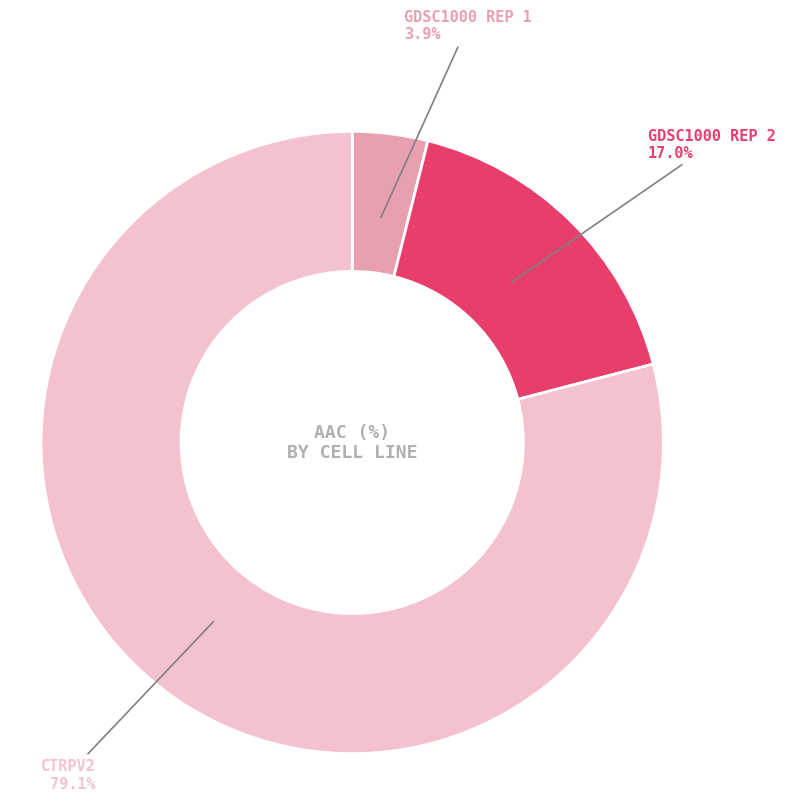

How many segments does this pie chart have?

3